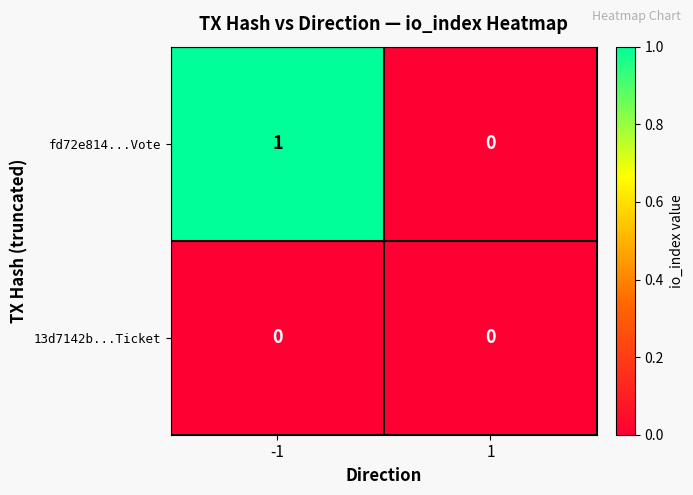

Which series has the largest range (max minus min)?

fd72e814...Vote